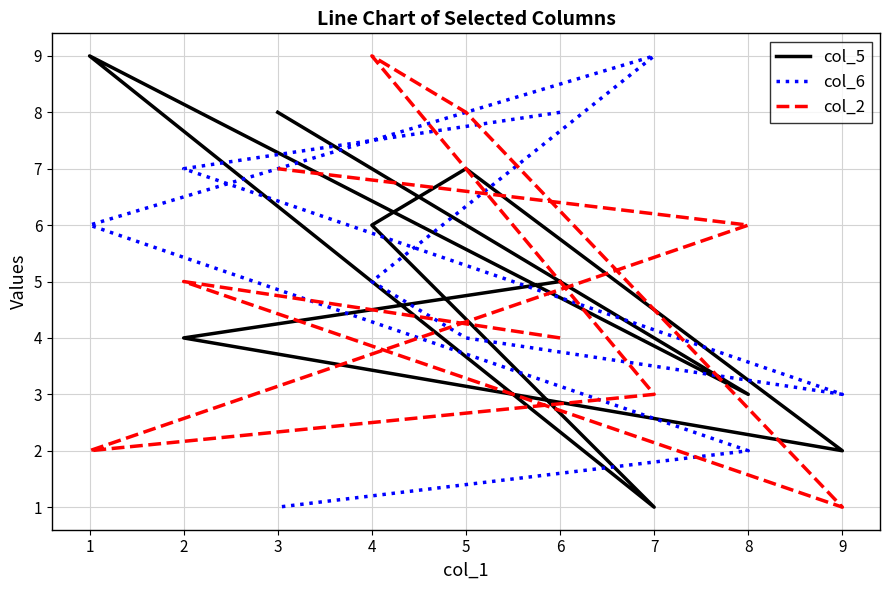

Which has a higher value, 5 or 8?

5